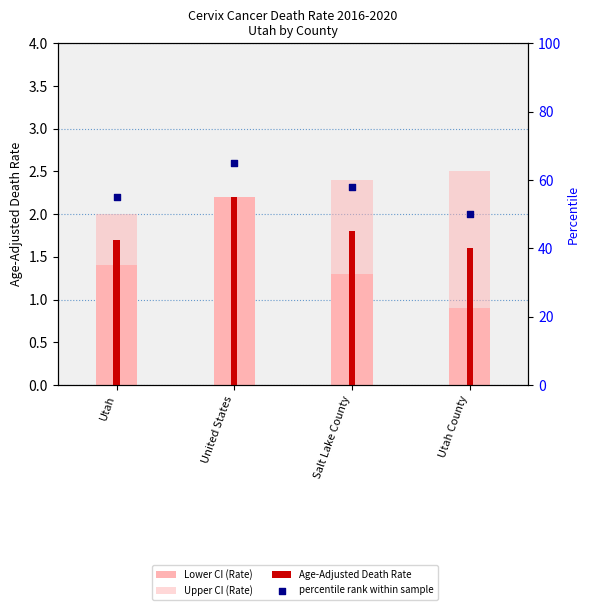

Which series reaches the maximum Y coordinate?

percentile rank within sample